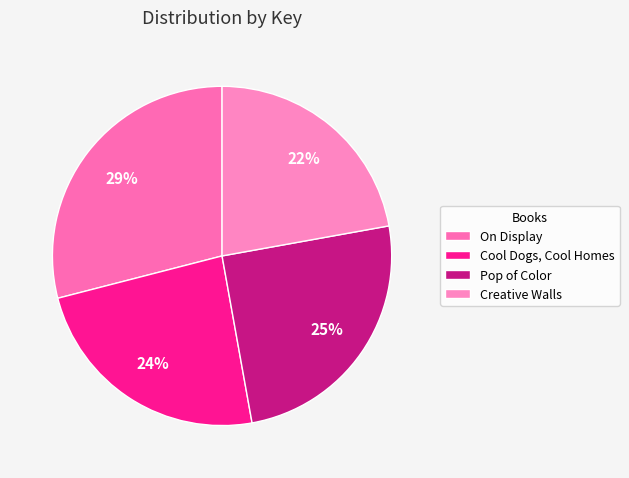

To the nearest percent, what is the combined percentage of Pop of Color and On Display?

54%